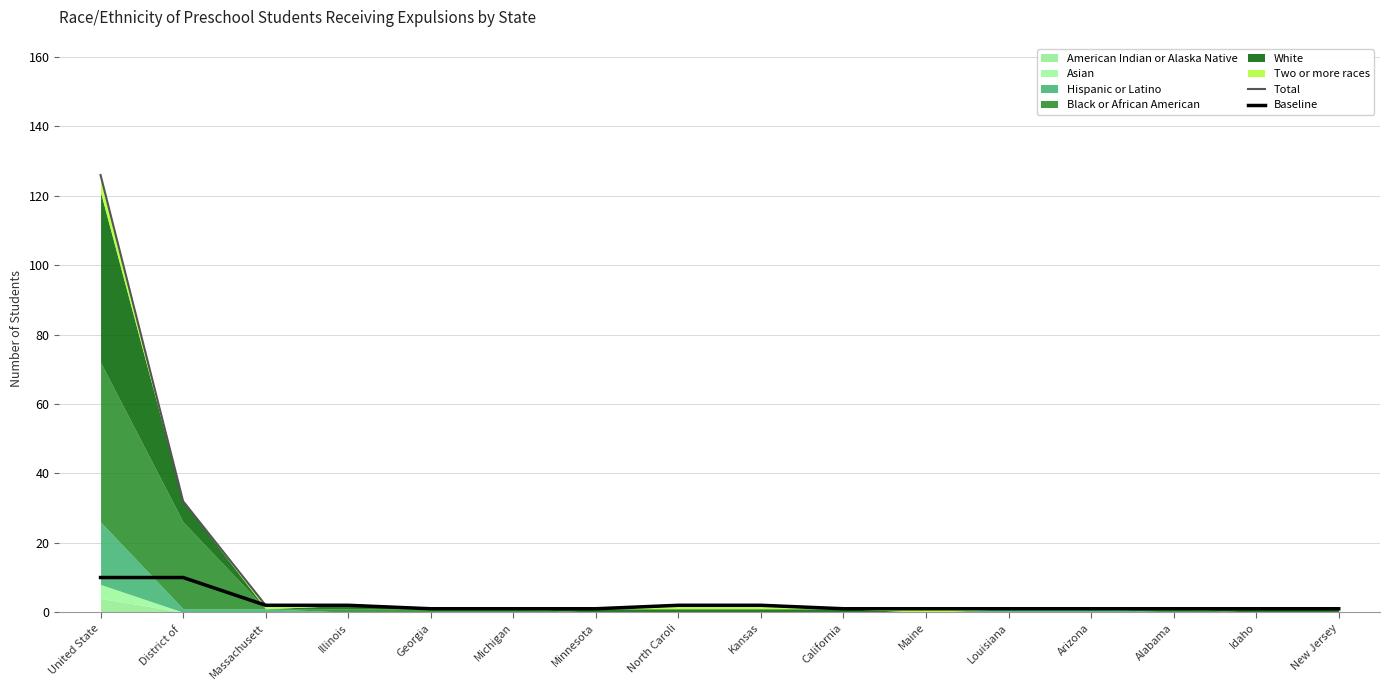

The Baseline series shows 1 at Louisiana. True or false?

False